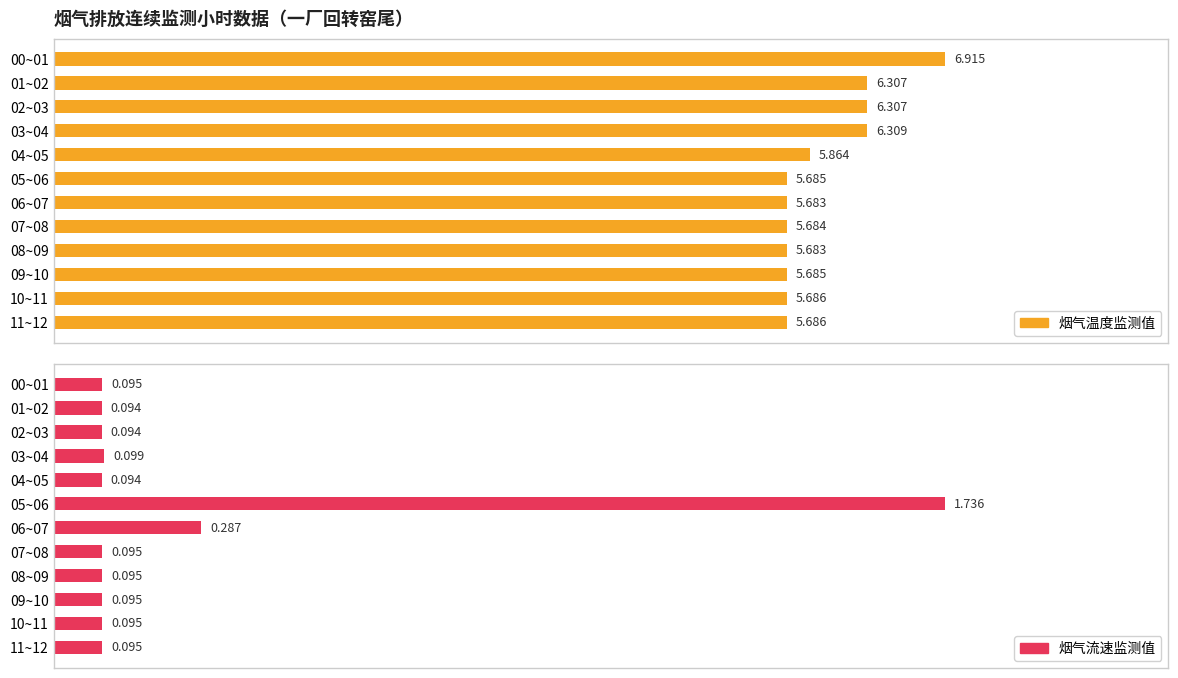

At which category is the sum across all series the highest?

05~06